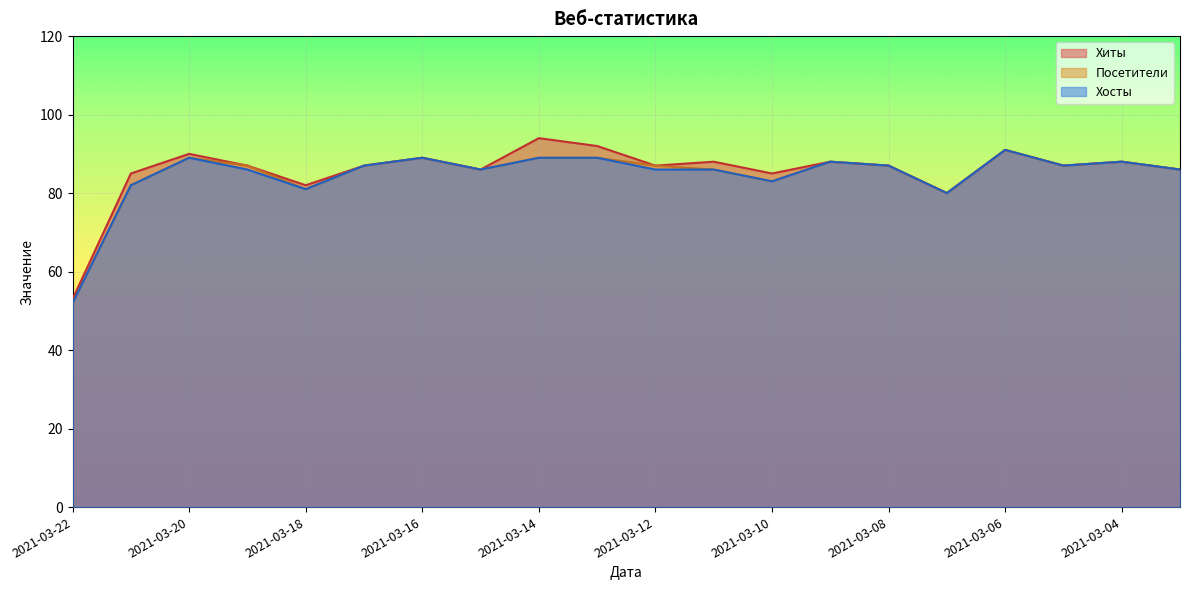

At which label does Хиты first exceed 87?

2021-03-20